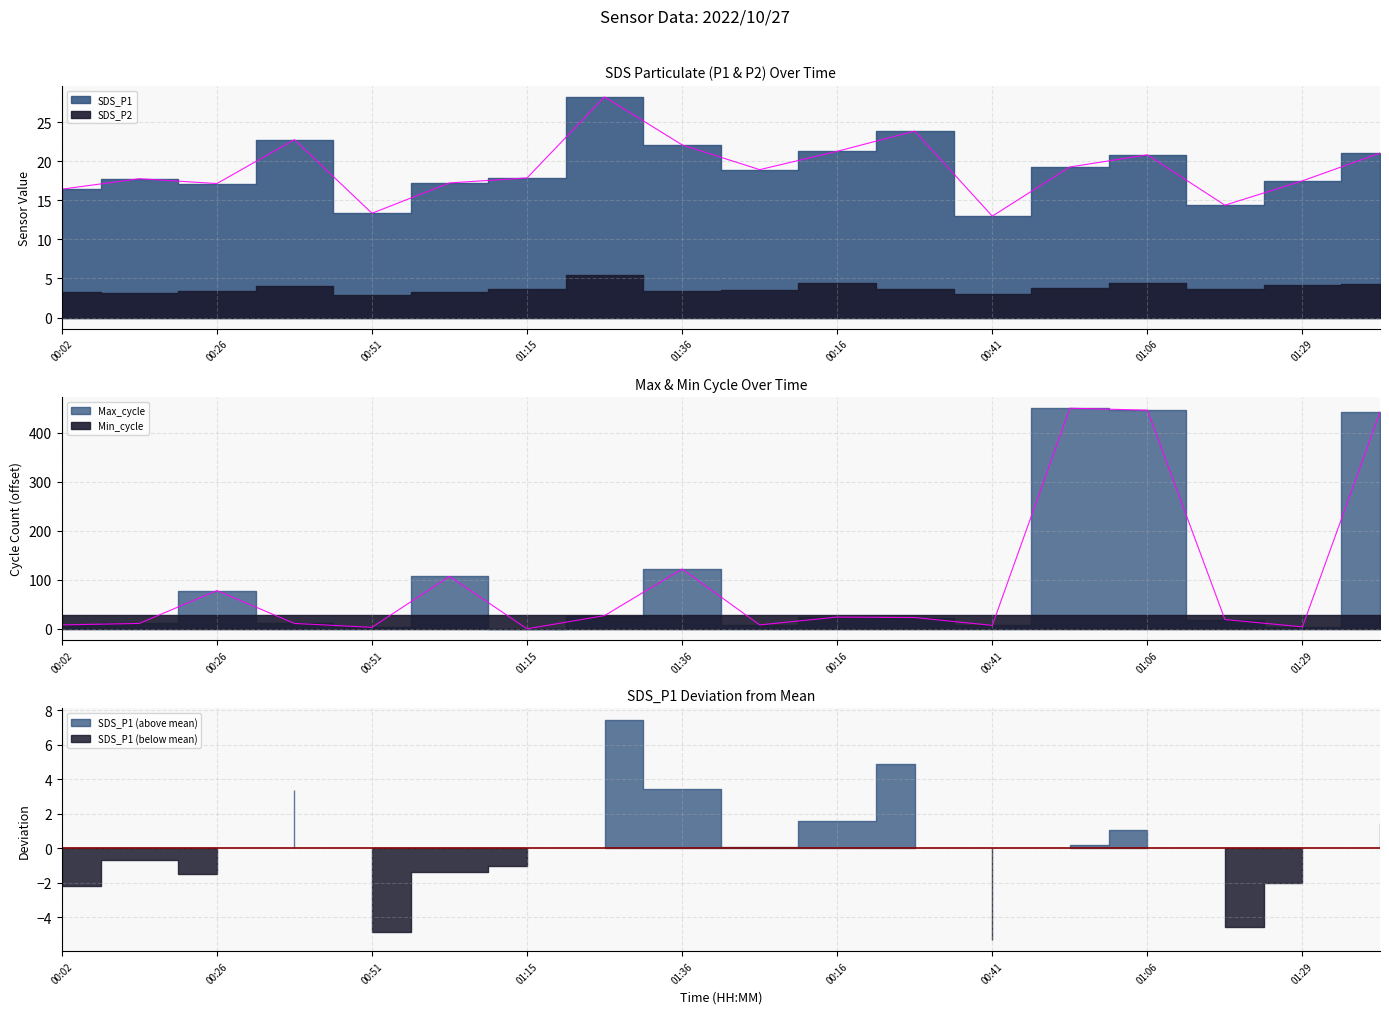

How many interior local peaks does the SDS_P1 series have?

5